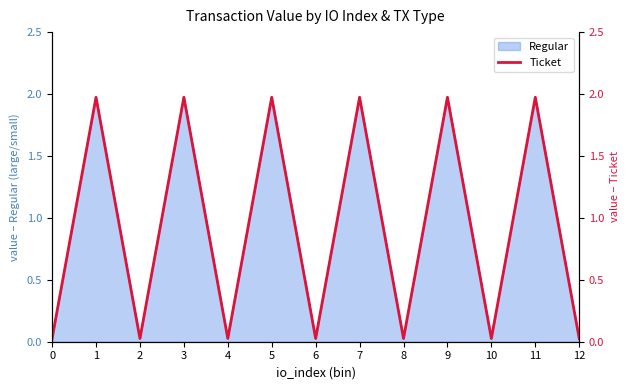

The value at 6 is 0.0. True or false?

True